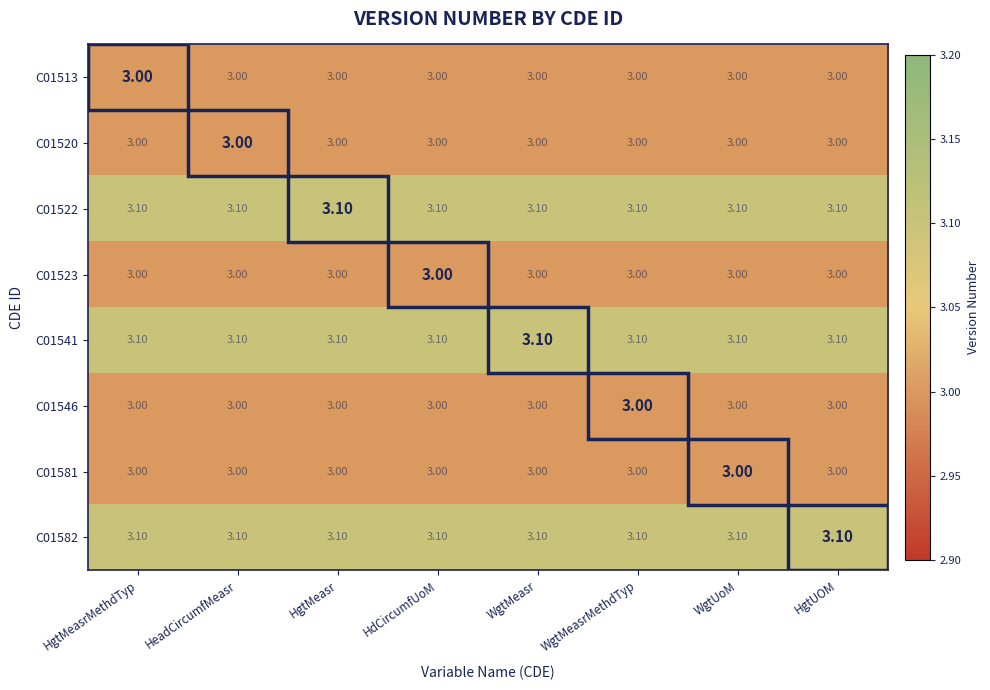

Is the value of C01582 at HgtMeasrMethdTyp greater than the value of C01546 at WgtUoM?

Yes